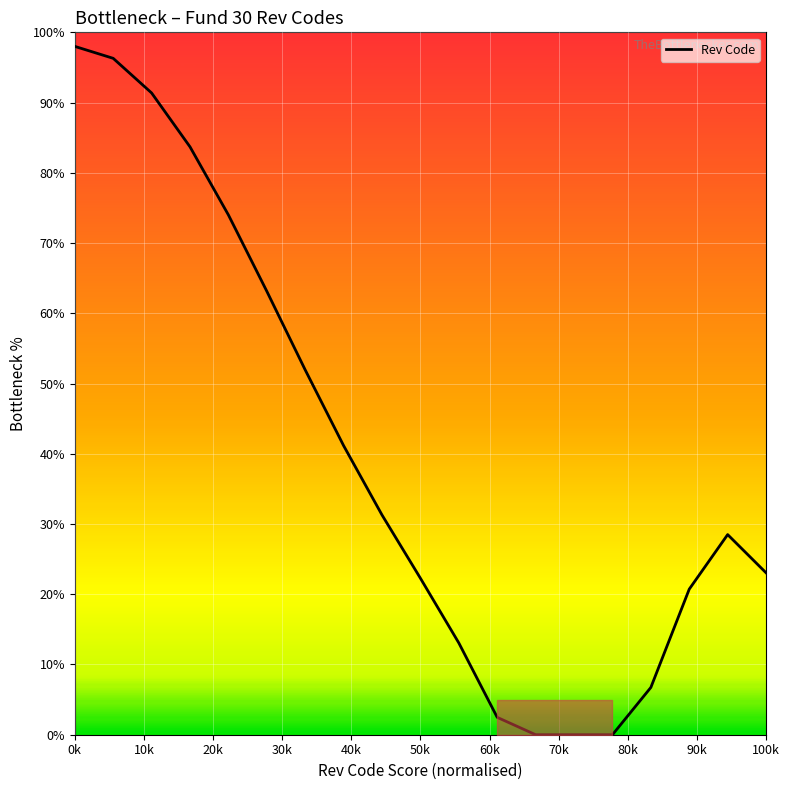

What is the difference between the maximum and minimum values?

98.0